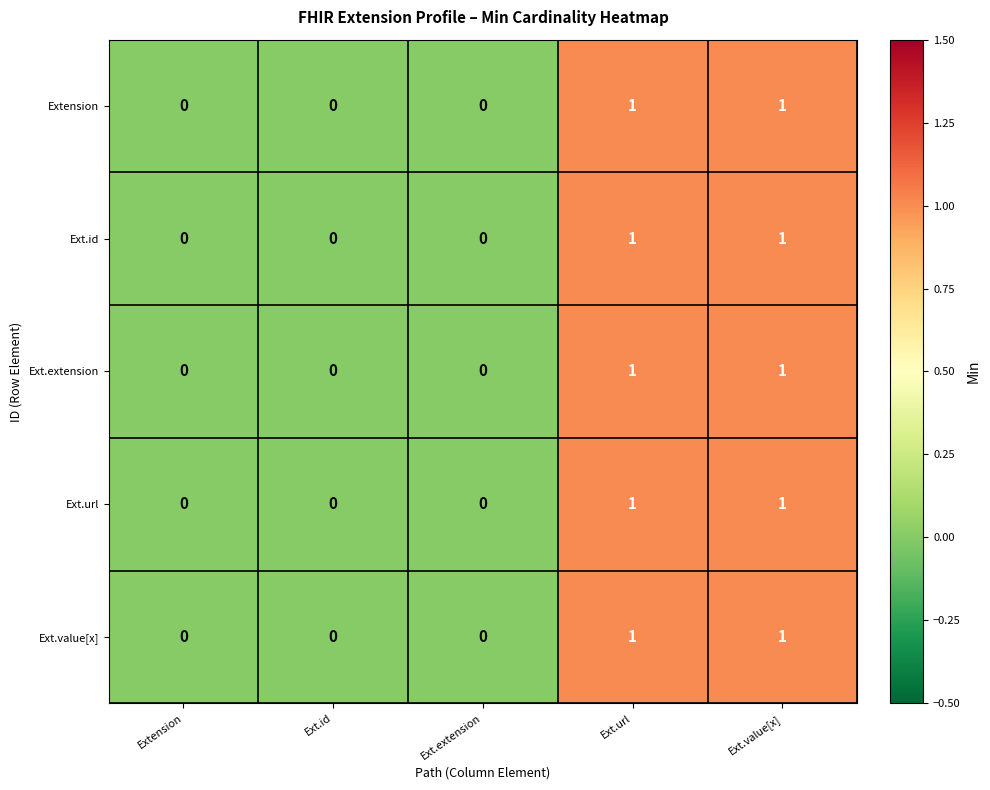

How many Ext.extension values are between 0 and 1?

5